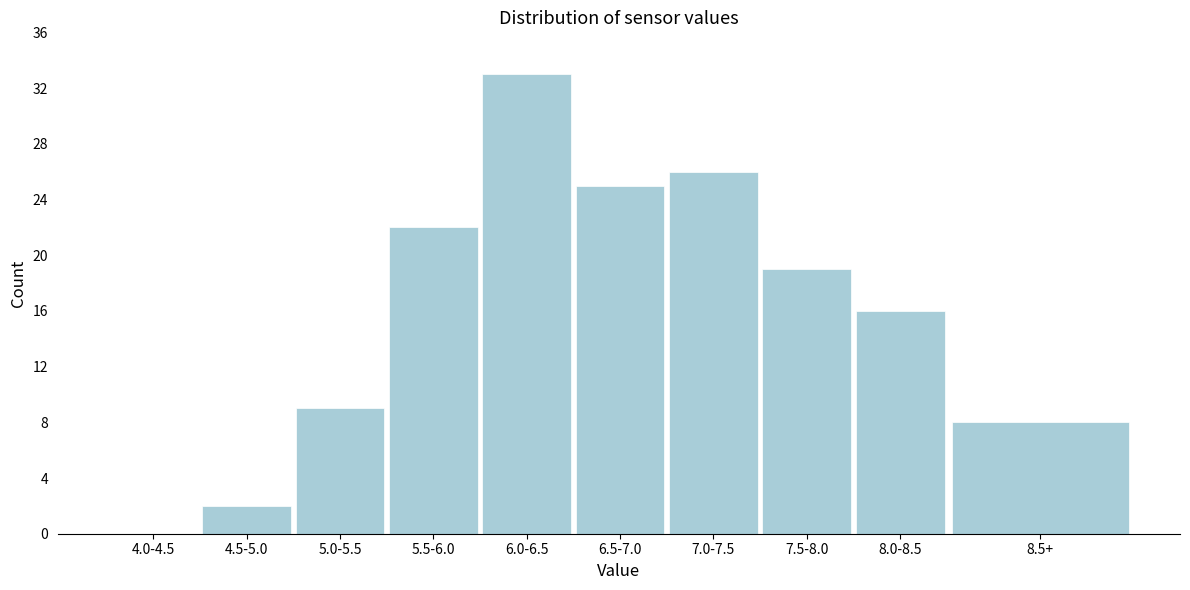

Reading left to right, extract all data points from this chart.

4.0-4.5=0	4.5-5.0=2	5.0-5.5=9	5.5-6.0=22	6.0-6.5=33	6.5-7.0=25	7.0-7.5=26	7.5-8.0=19	8.0-8.5=16	8.5+=8